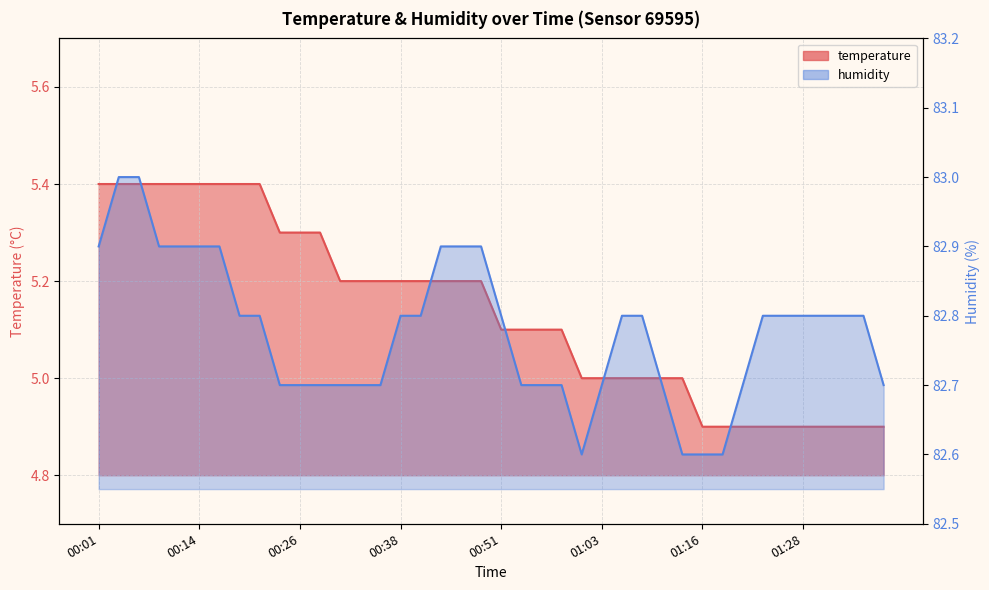

At which category does the chart reach its minimum across all series?

01:16